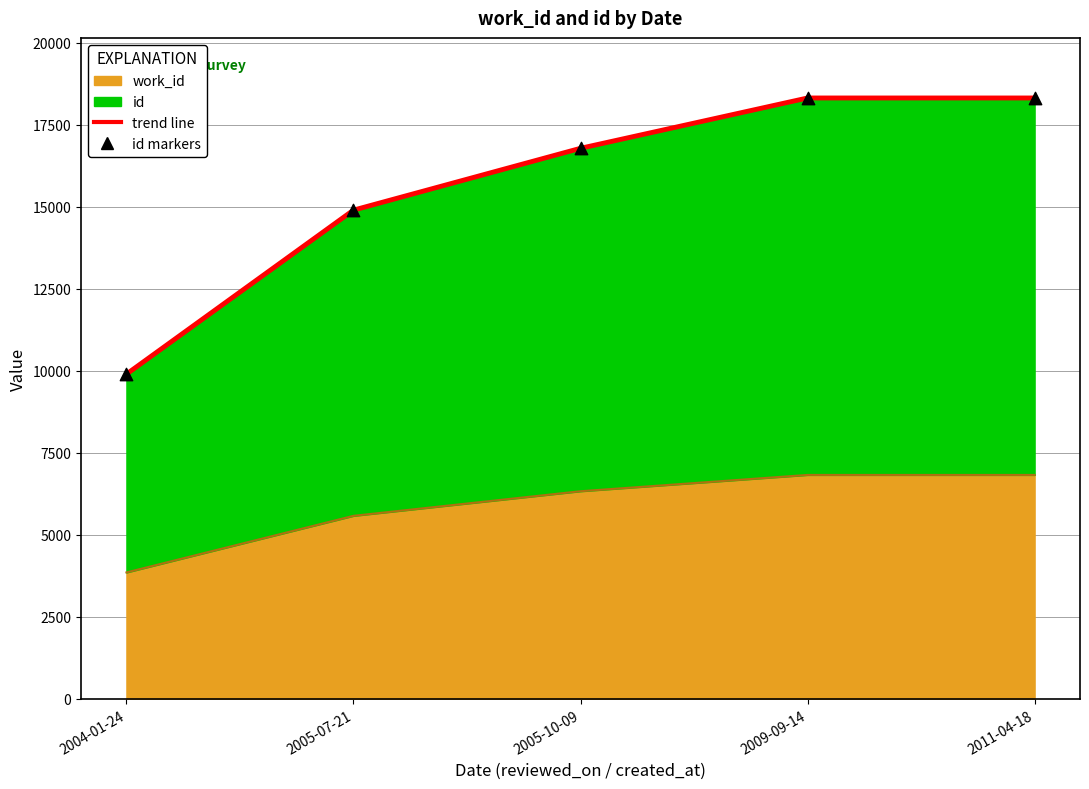

What is the total value across all series at 2011-04-18?

36634